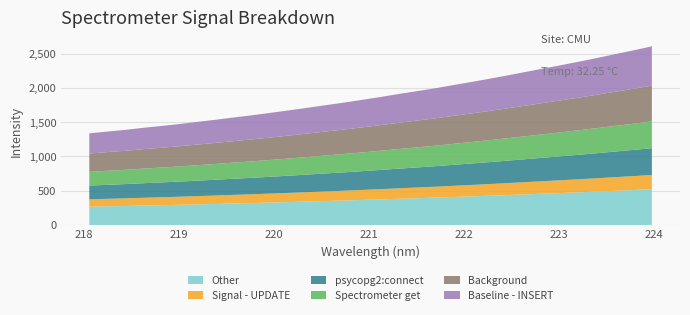

Reading left to right, extract all data points from this chart.

1337.3	1363.3	1388.6	1418.7	1445.7	1474.4	1506.0	1537.4	1570.5	1602.6	1637.1	1673.0	1710.1	1748.0	1785.0	1825.1	1866.3	1909.8	1951.0	1992.8	2039.3	2084.7	2132.2	2181.2	2231.4	2282.5	2332.8	2384.5	2438.3	2494.6	2549.0	2607.5